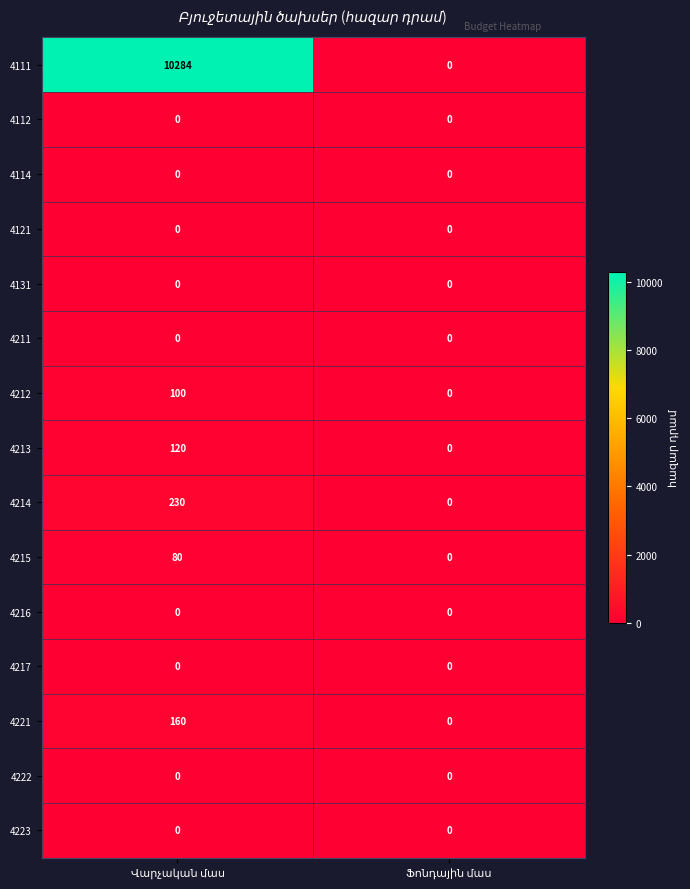

What is the maximum value for 4221?

160